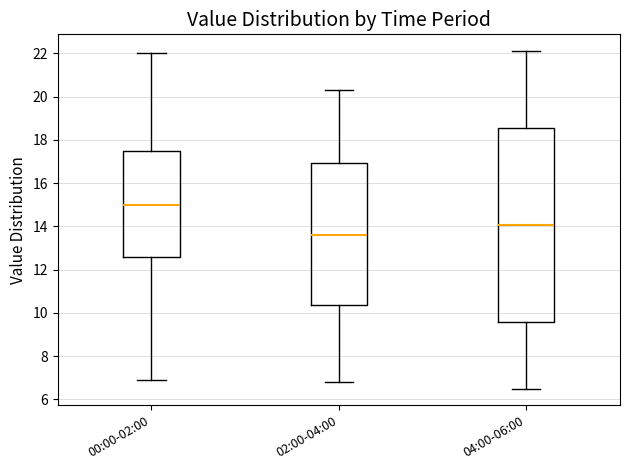

Where is the upper edge of the box for 04:00-06:00 on the y-axis? The values are not printed on the chart, so give them approximately, as read against the axis.

18.6